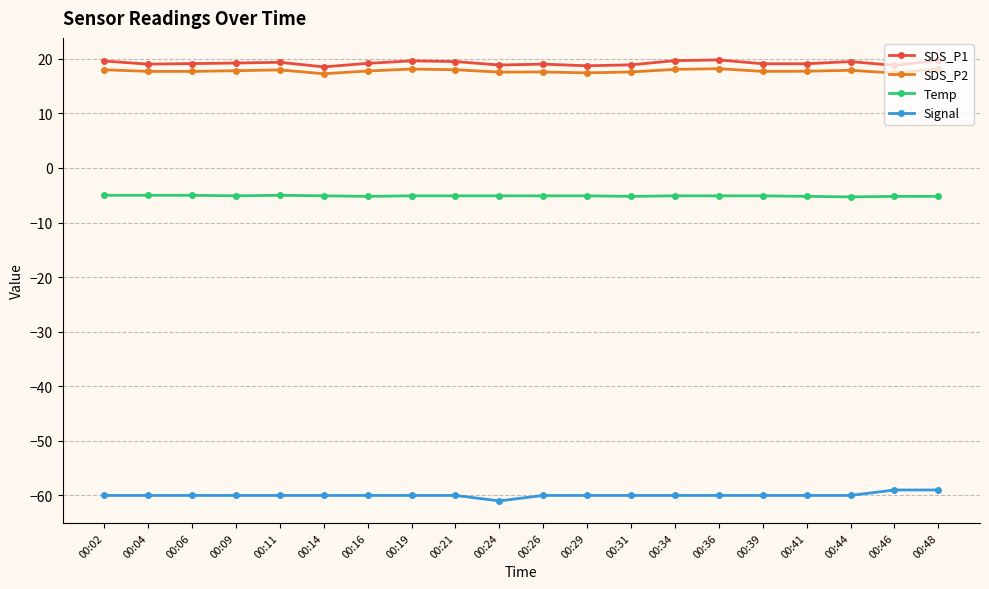

True or false: Signal and SDS_P1 intersect in this chart.

False